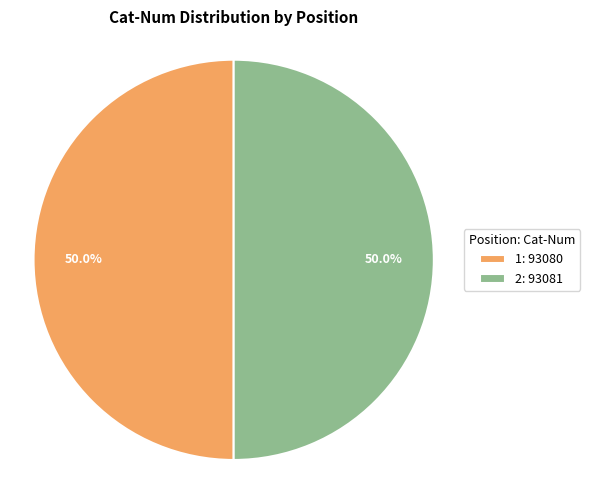

Count the number of slices in the pie.

2